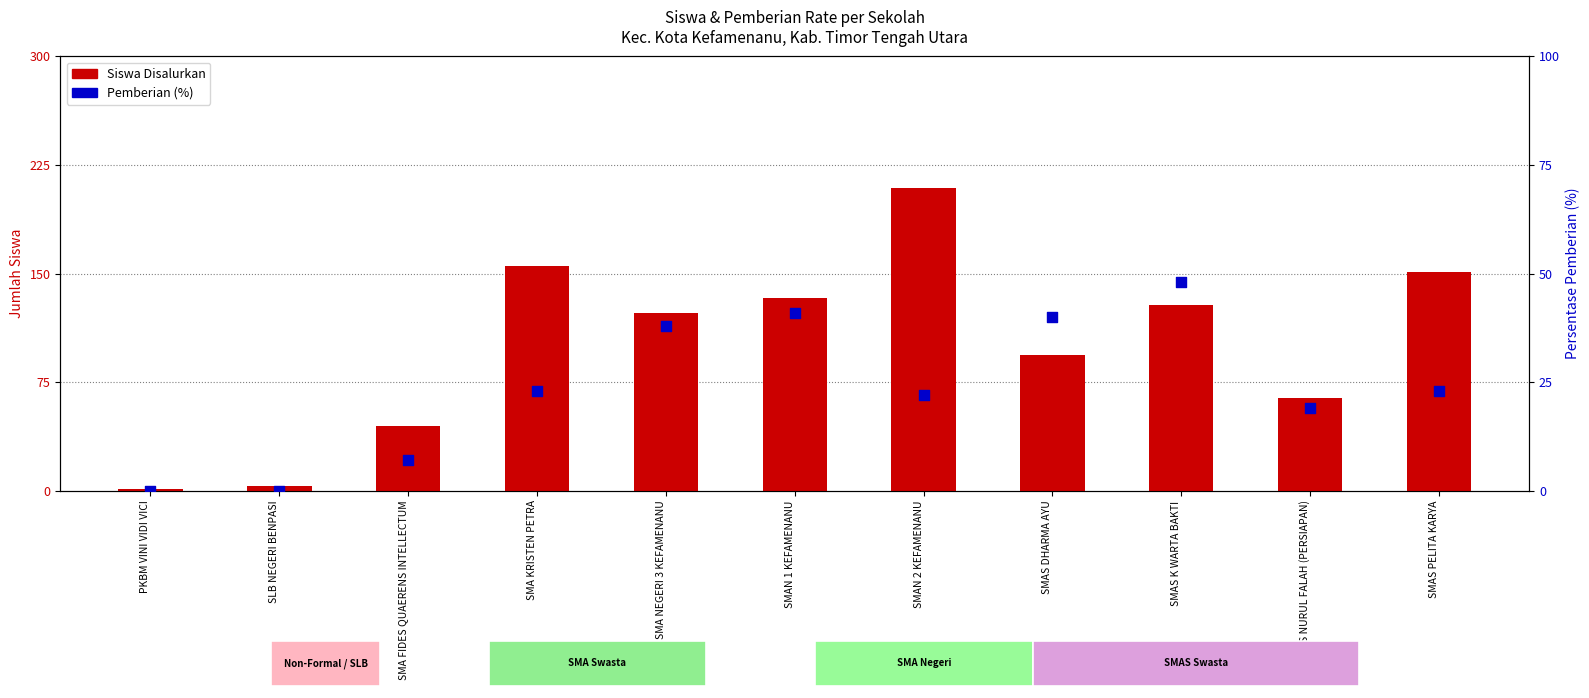

Which series has the largest total across all categories?

Siswa Disalurkan